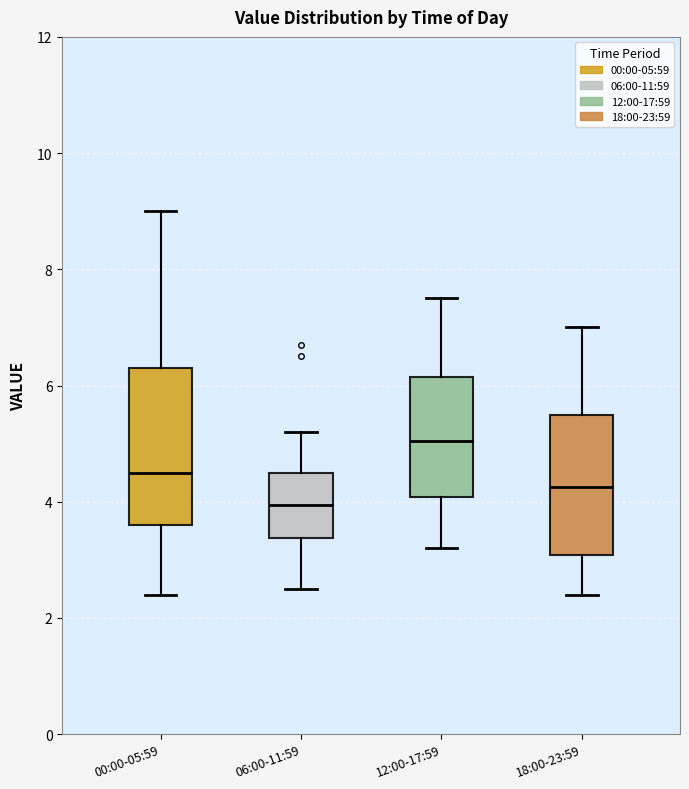

Which box has the highest median line?

12:00-17:59